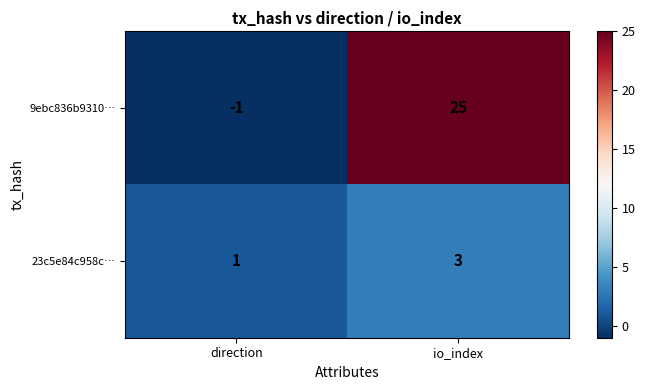

At which category is the sum across all series the highest?

io_index